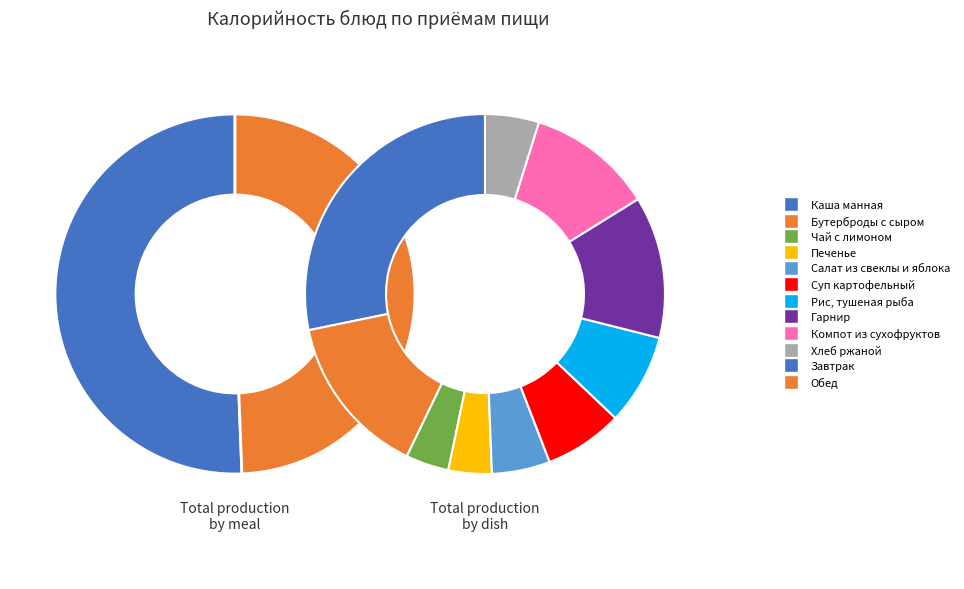

Approximately how many times larger is the value at Печенье compared to Бутерброды с сыром?

0.3